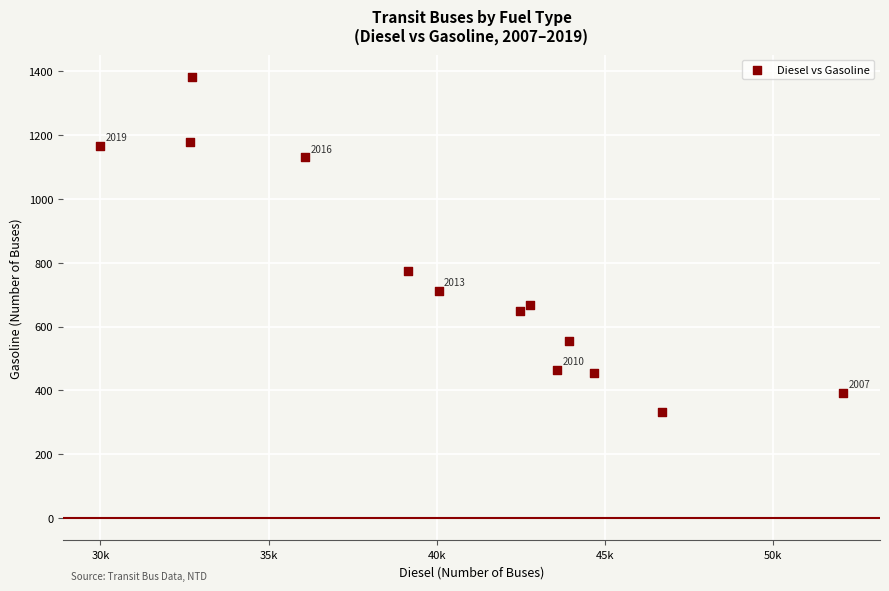

What Y value in the scatter plot is closest to 857?

773.4